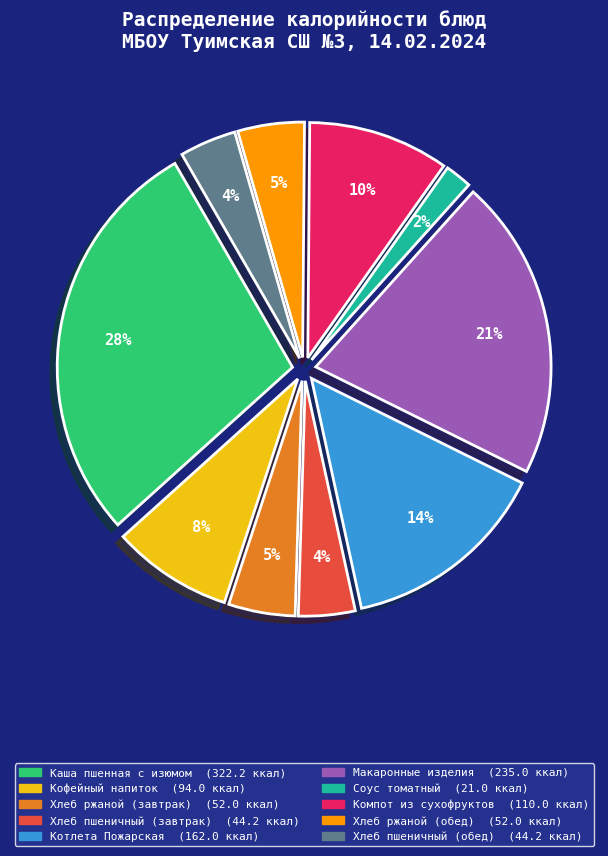

The Соус томатный slice represents 2% of the pie. True or false?

True